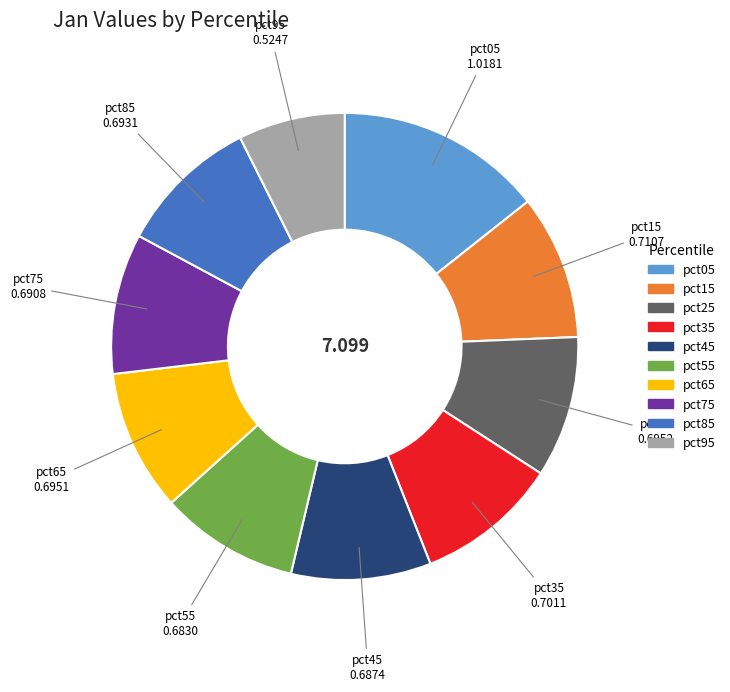

Which category has the smallest portion of the pie?

pct95